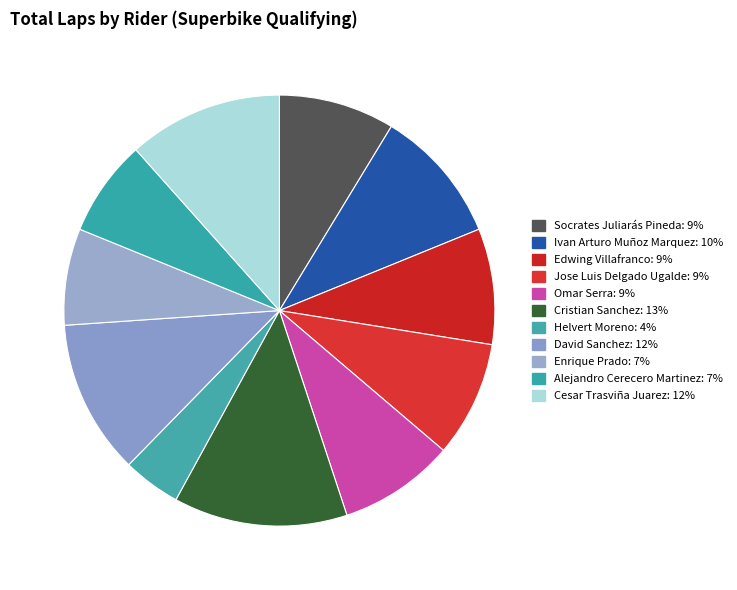

Count the number of slices in the pie.

11